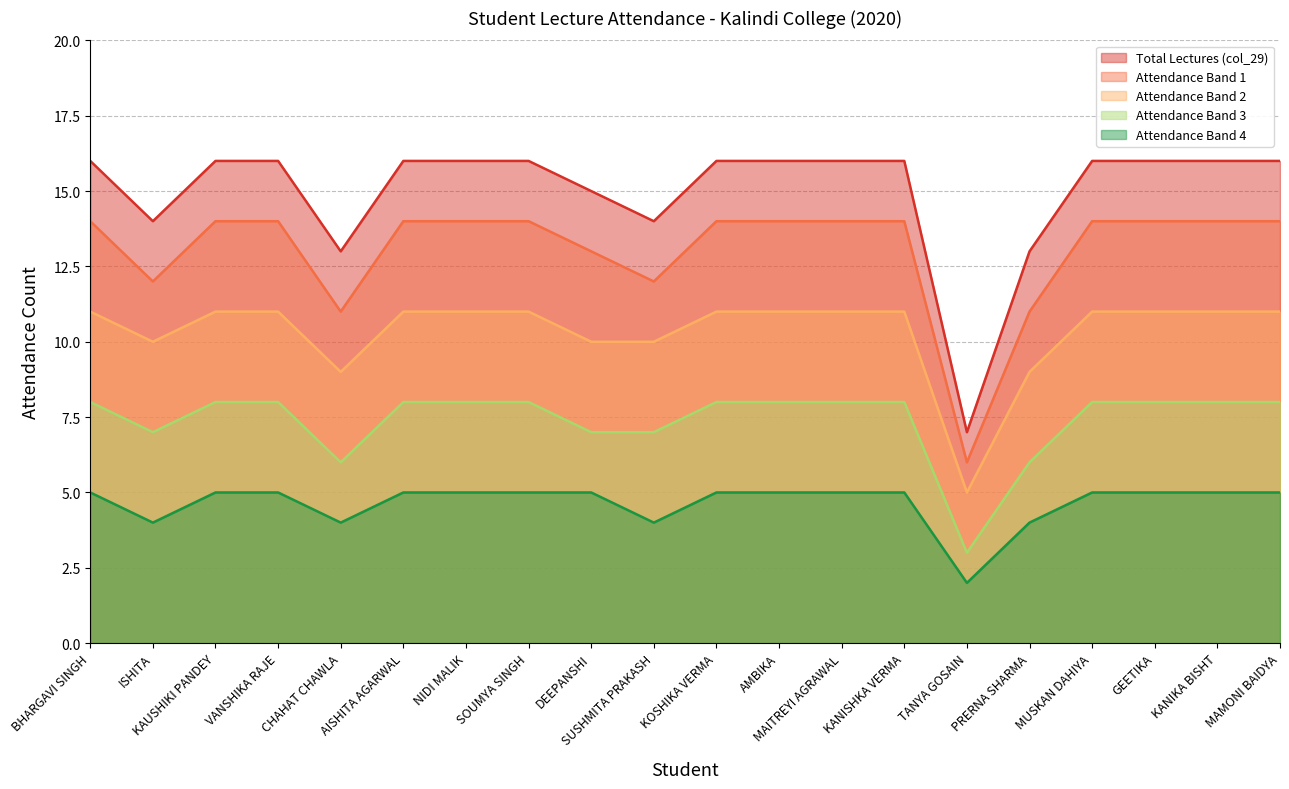

What position from the left is KANIKA BISHT?

19